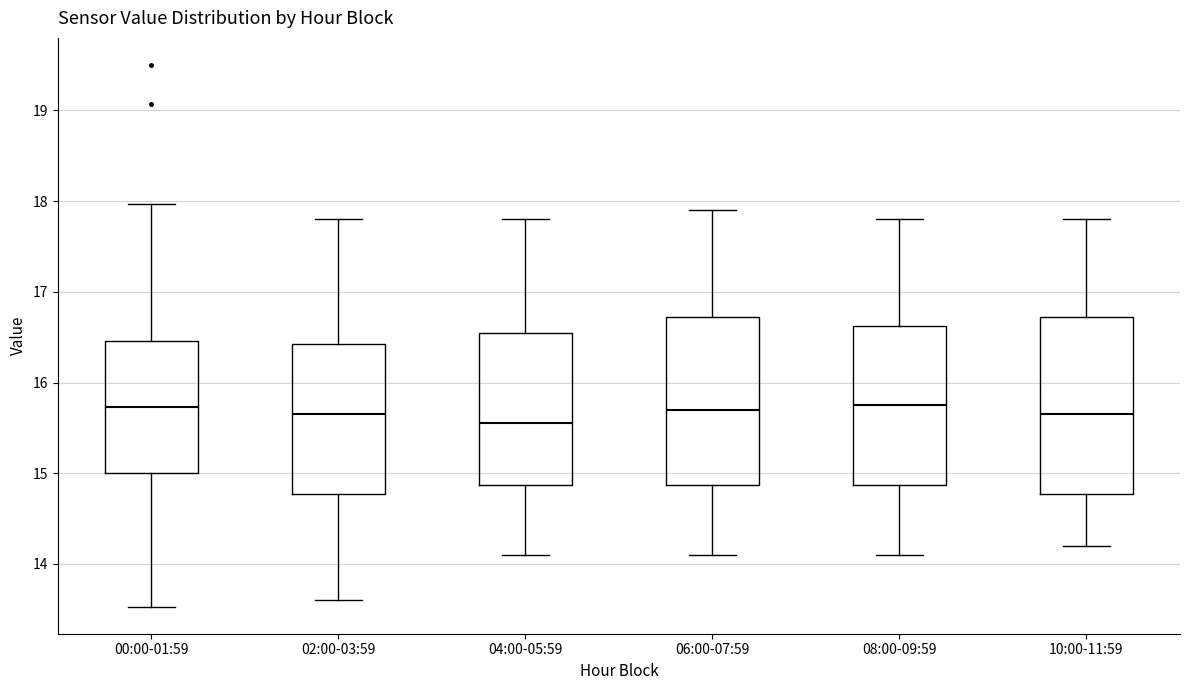

Reading left to right, transcribe this box plot: for each box, give where its median line is, the range the box spans, and where its two whiskers end, as read against the y-axis. The values are not printed on the chart, so give them approximately, as read against the axis.

00:00-01:59: median 15.7, box 15.0 to 16.5, whiskers 13.5 to 18.0
02:00-03:59: median 15.7, box 14.8 to 16.4, whiskers 13.6 to 17.8
04:00-05:59: median 15.6, box 14.9 to 16.6, whiskers 14.1 to 17.8
06:00-07:59: median 15.7, box 14.9 to 16.7, whiskers 14.1 to 17.9
08:00-09:59: median 15.8, box 14.9 to 16.6, whiskers 14.1 to 17.8
10:00-11:59: median 15.7, box 14.8 to 16.7, whiskers 14.2 to 17.8